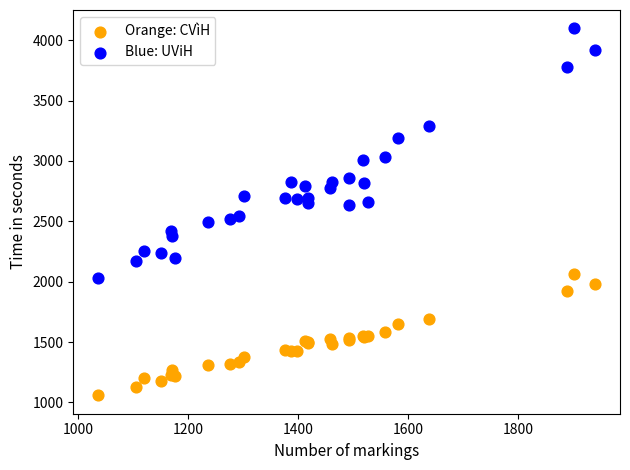

Which series has the largest Y range (max minus min)?

Blue: UViH